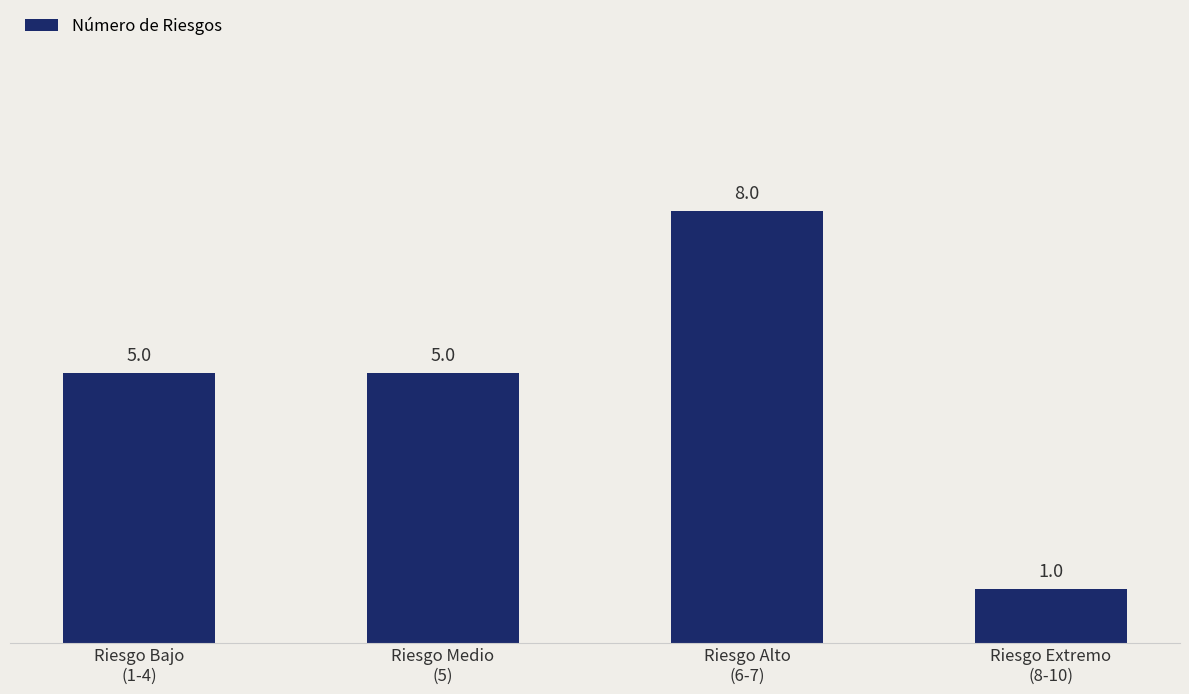

How many values are between 5 and 8?

3